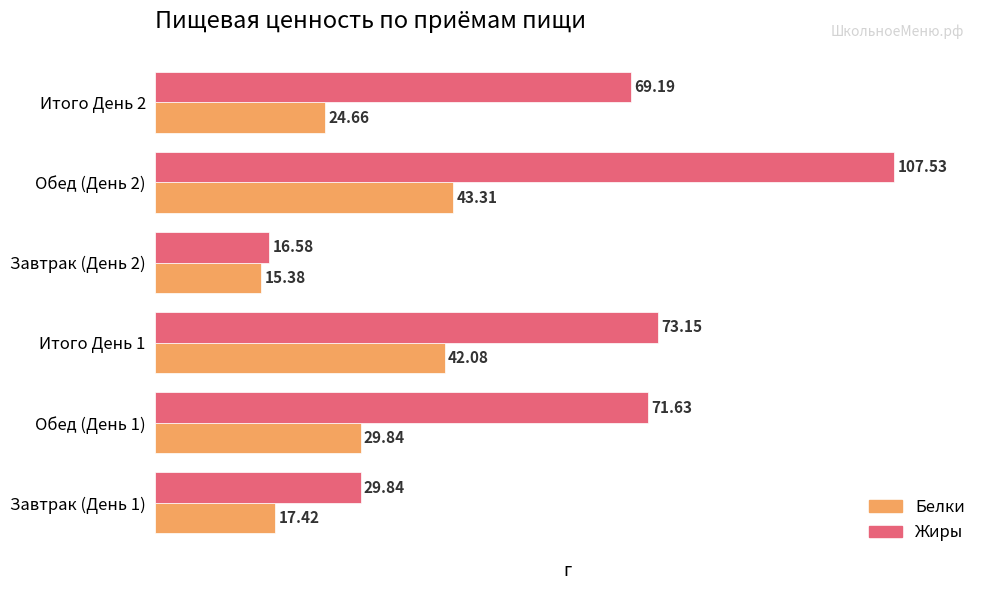

Which series has the widest spread of values?

Жиры